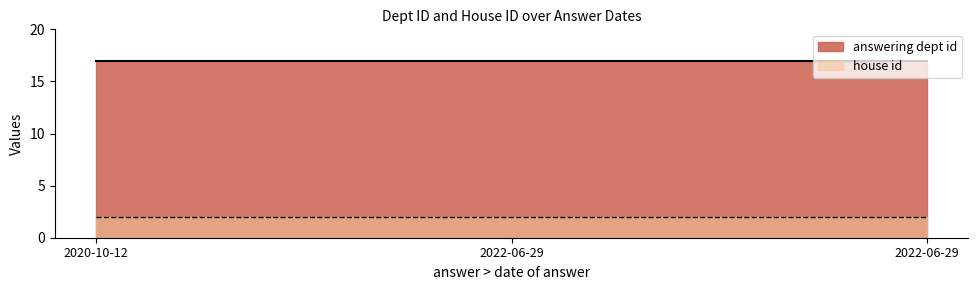

Is it true that answering dept id equals 26 at 2022-06-29?

False